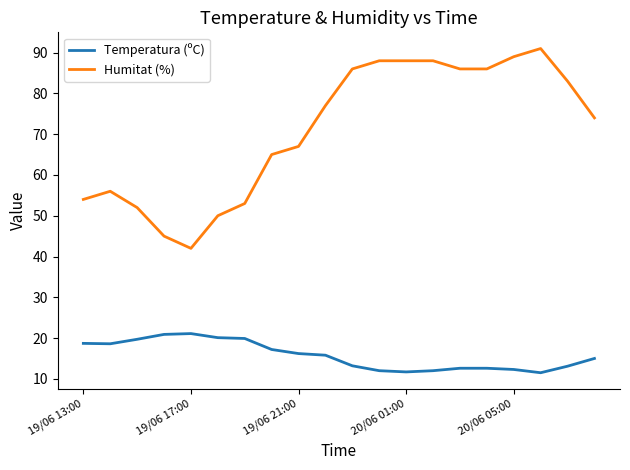

Which series has the widest spread of values?

Humitat (%)